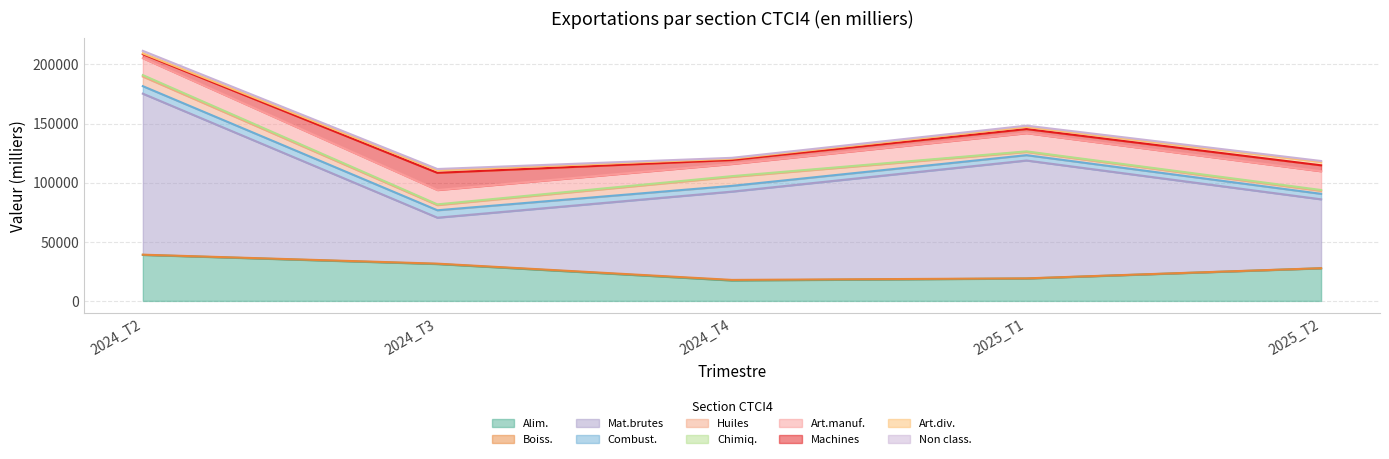

True or false: 2024_T3 has more than 0 points higher than both neighbors.

True